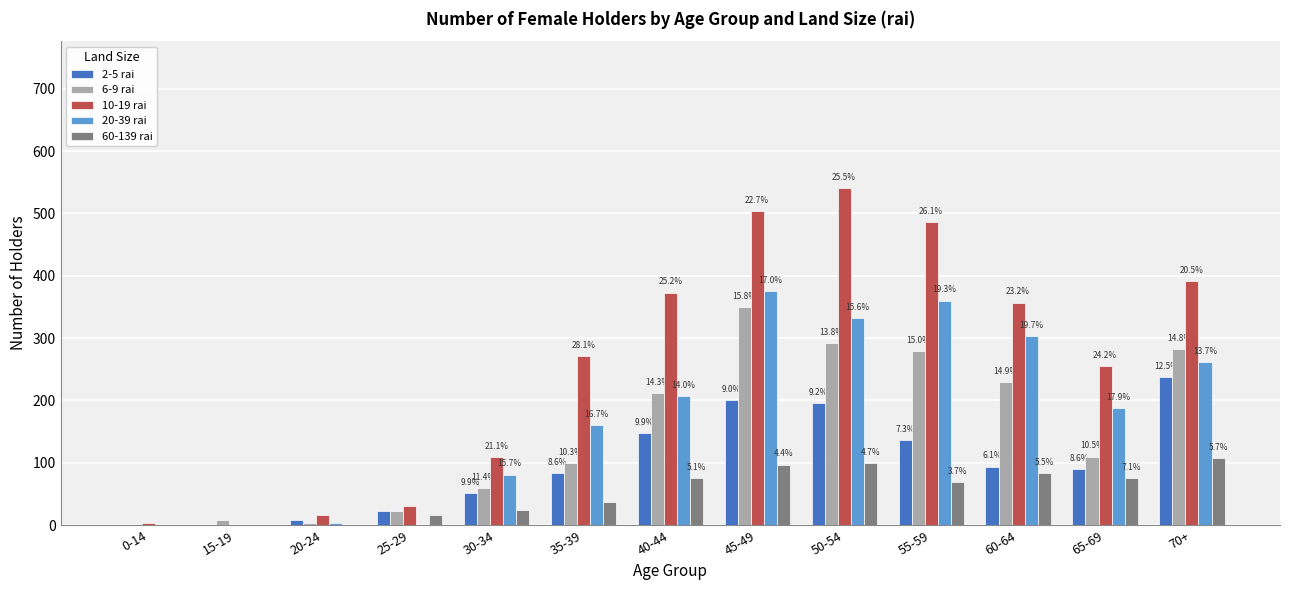

What is the difference between the 6-9 rai values at 65-69 and 60-64?

119